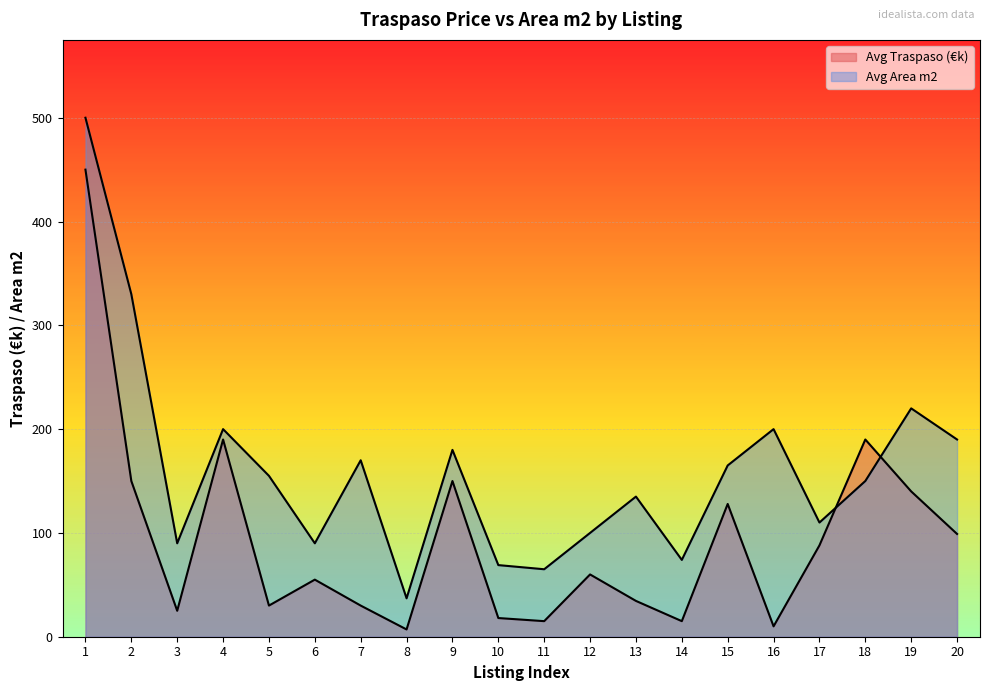

What is the sum of the Avg Traspaso (€k) values at 17 and 6?

143.0